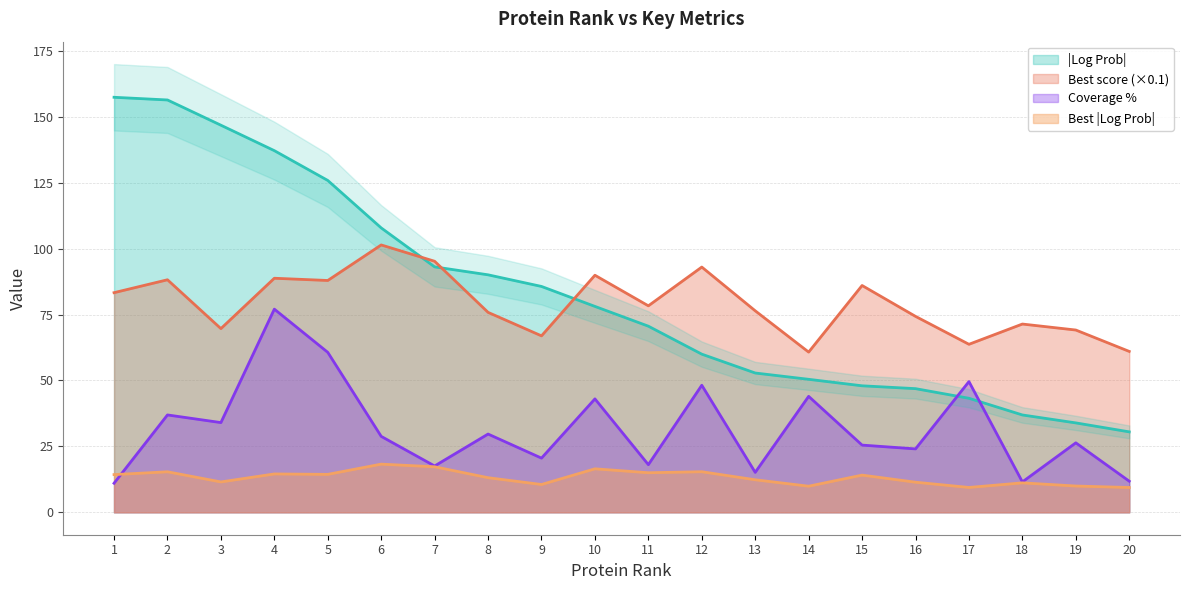

Which series has the largest range (max minus min)?

|Log Prob|